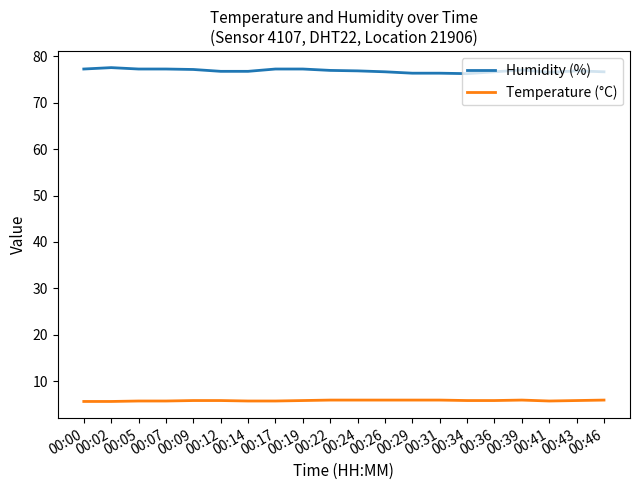

What are all the series names shown in the legend?

Humidity (%), Temperature (°C)